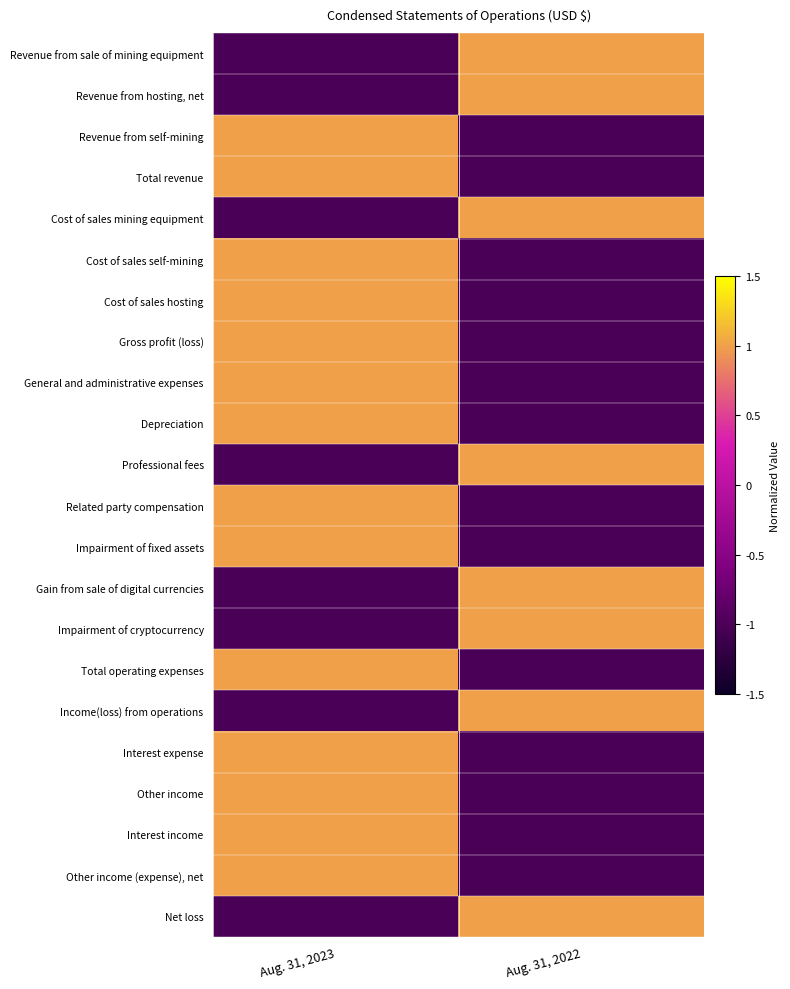

What is the spread (max minus min) of values at Aug. 31, 2022?

2